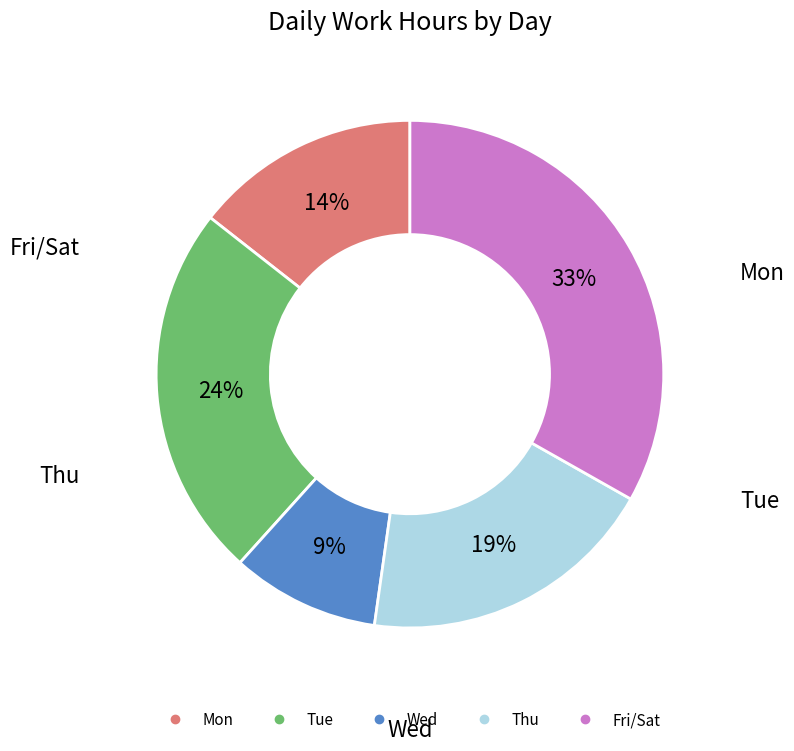

To the nearest percent, what is the average slice percentage?

20%